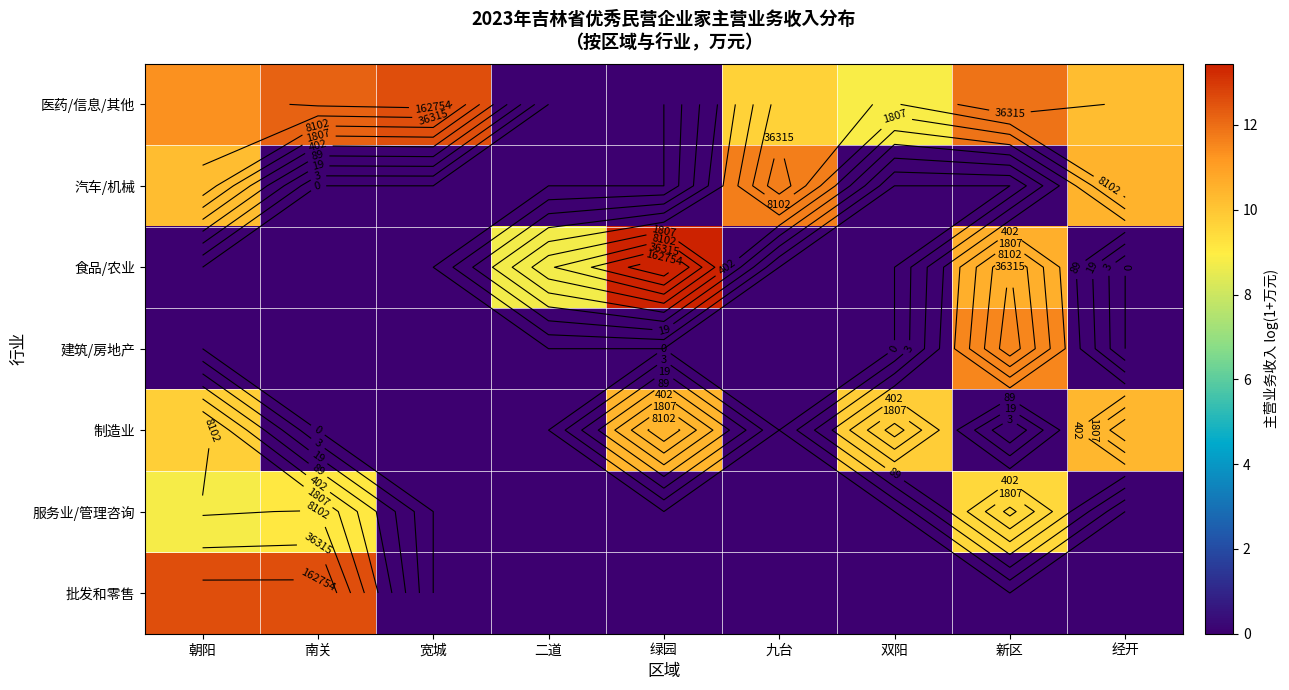

Which label corresponds to the largest value in the chart?

绿园